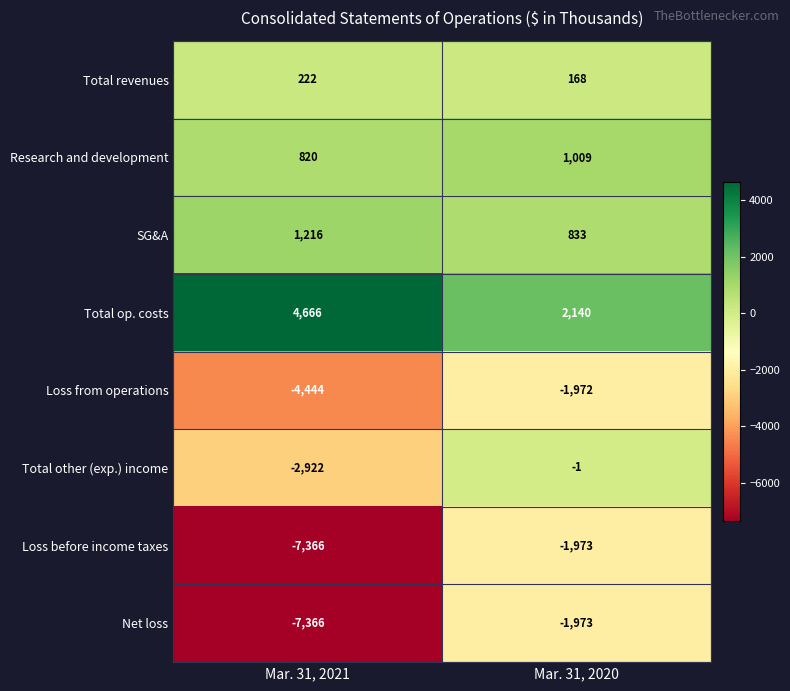

List the labels in order of Loss from operations value, smallest first.

Mar. 31, 2021, Mar. 31, 2020